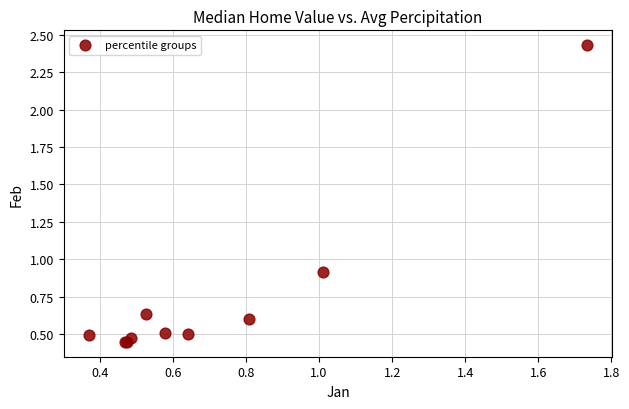

What Y value in the scatter plot is closest to 1?

0.9